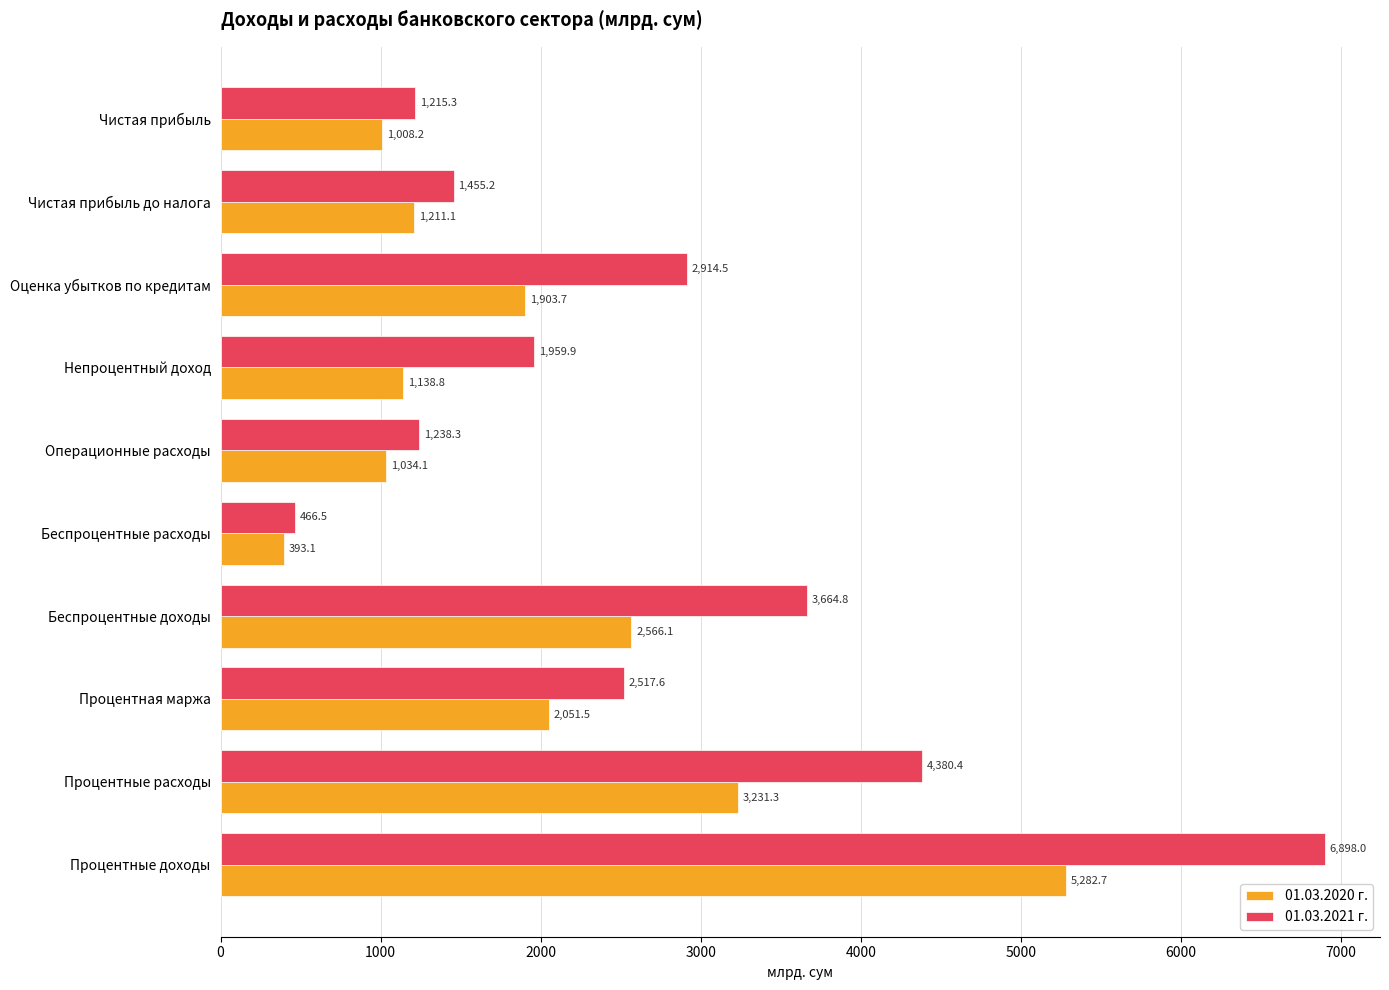

Which series has the largest total across all categories?

01.03.2021 г.